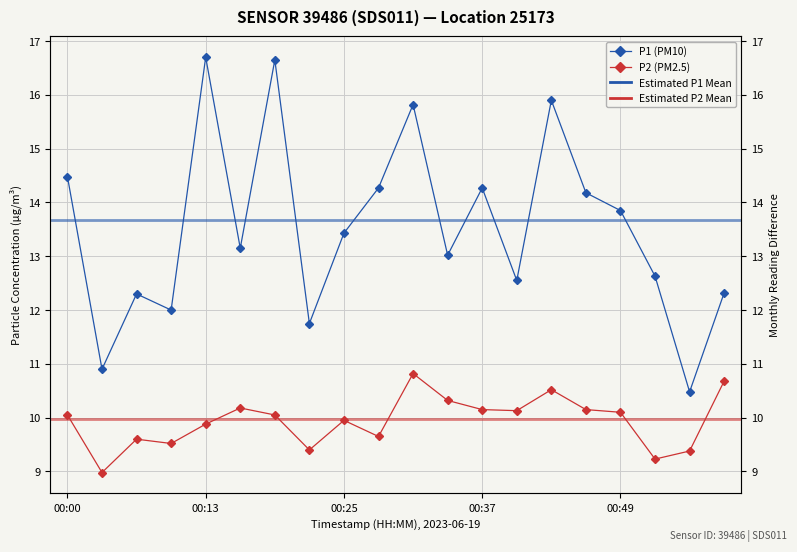

At how many categories does at least one series exceed 15?

4